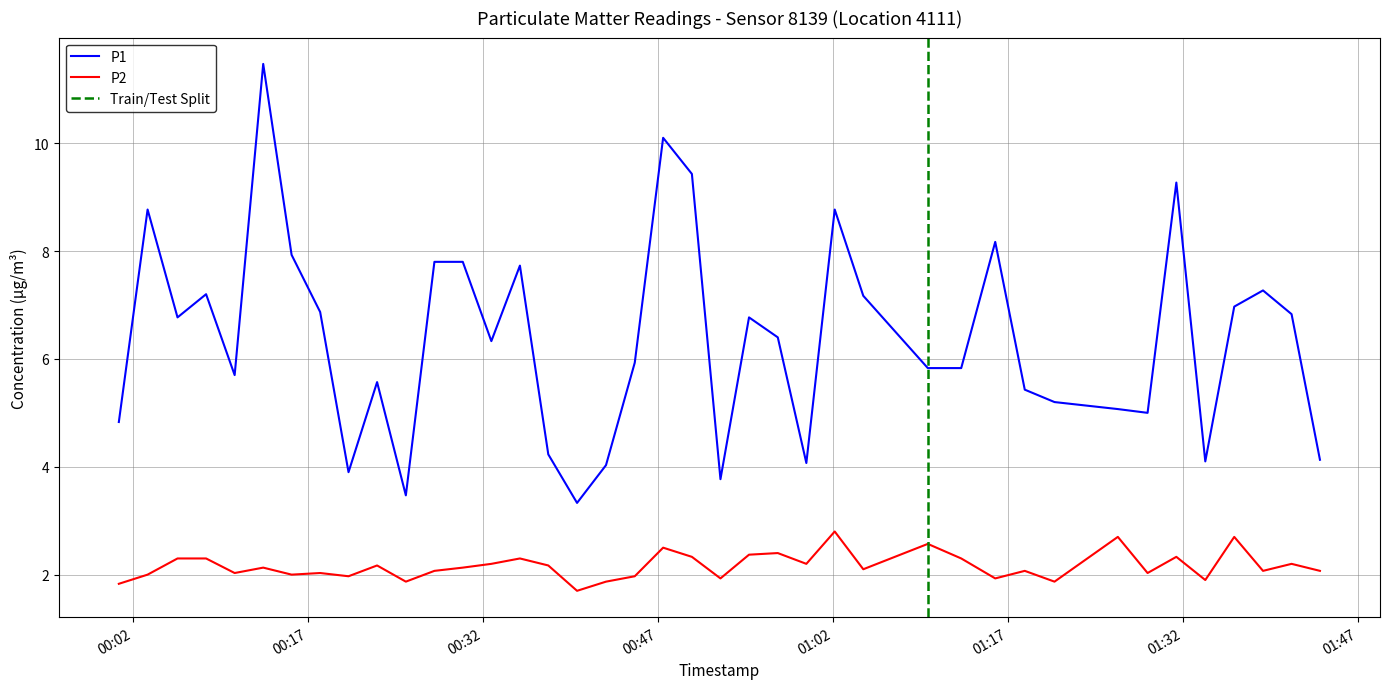

True or false: P2 and P1 cross at least once.

False